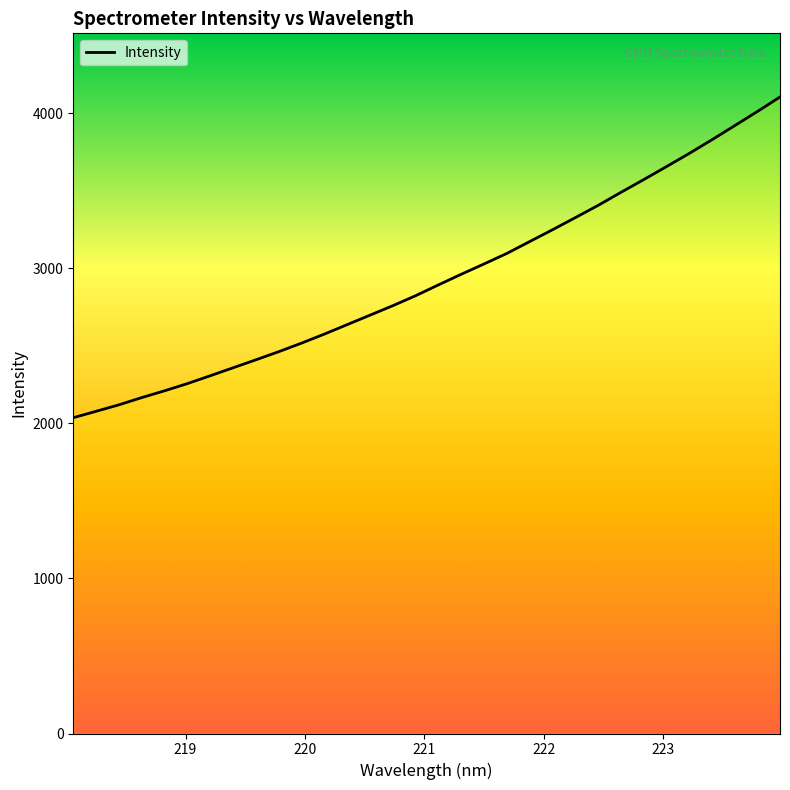

What is the difference between the maximum and minimum values?

2069.1